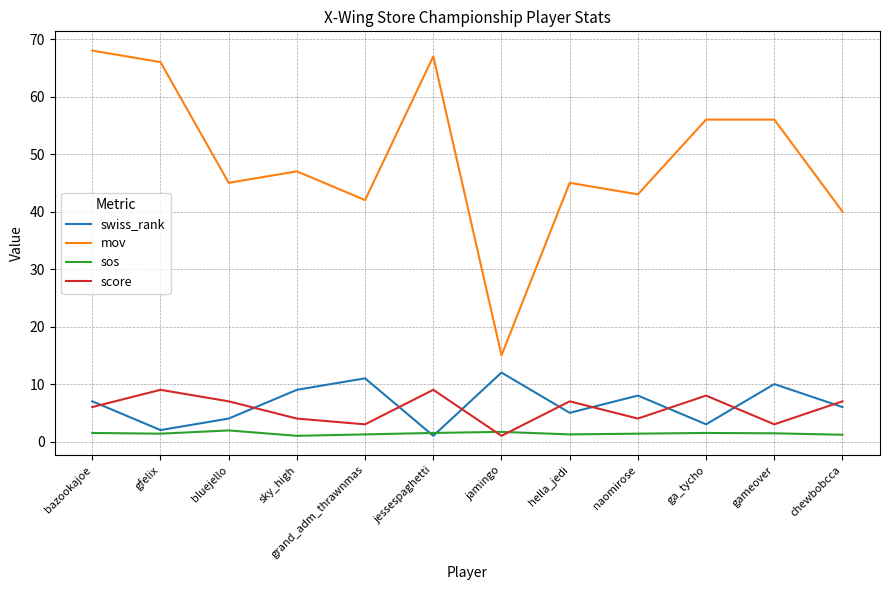

True or false: sos and mov cross at least once.

False